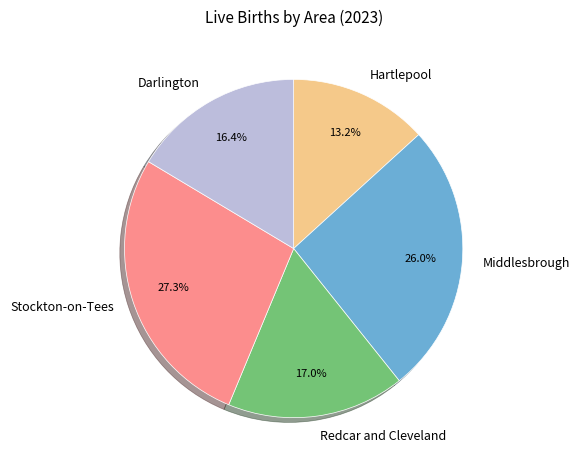

To the nearest percent, what is the average slice percentage?

20%